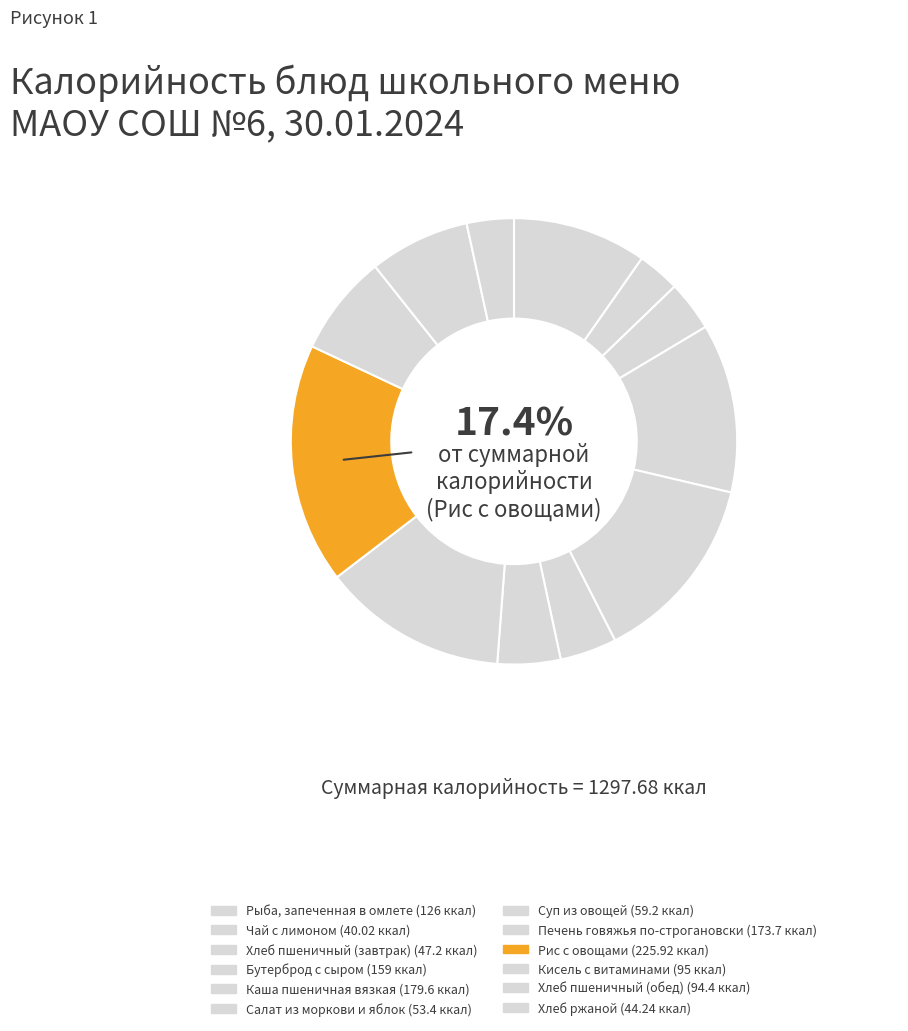

What is the change in value from Кисель с витаминами to Хлеб ржаной?

-50.8